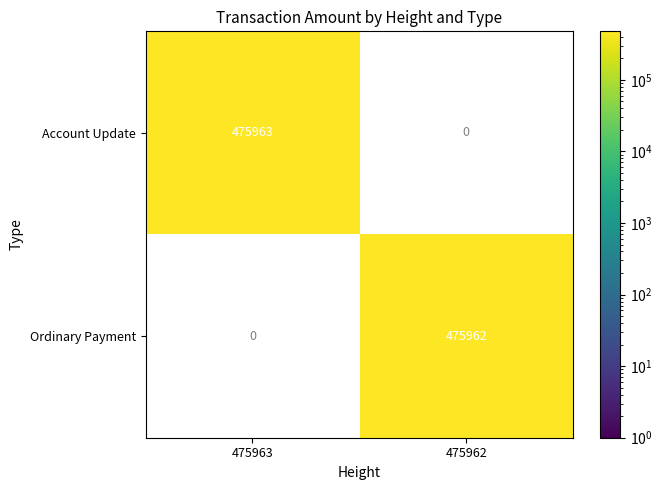

Which series has the largest range (max minus min)?

Account Update